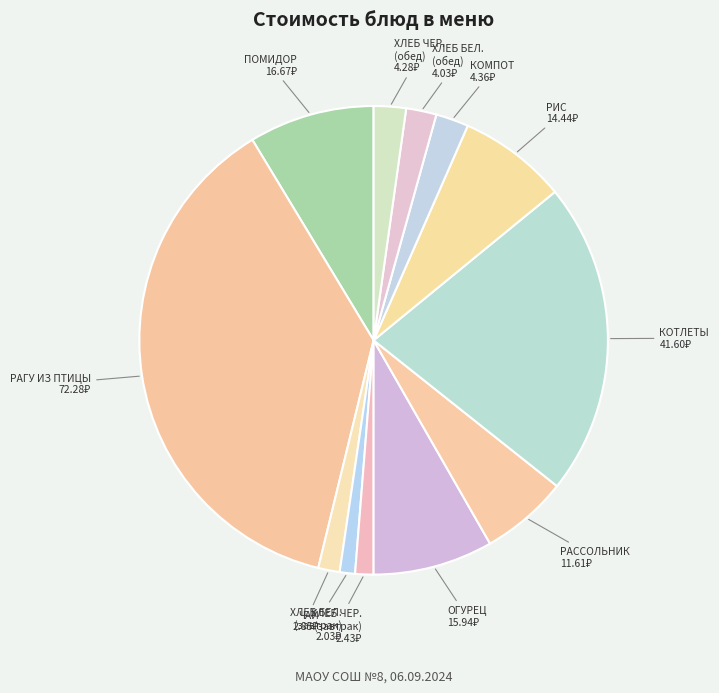

How many slices are in this pie chart?

12